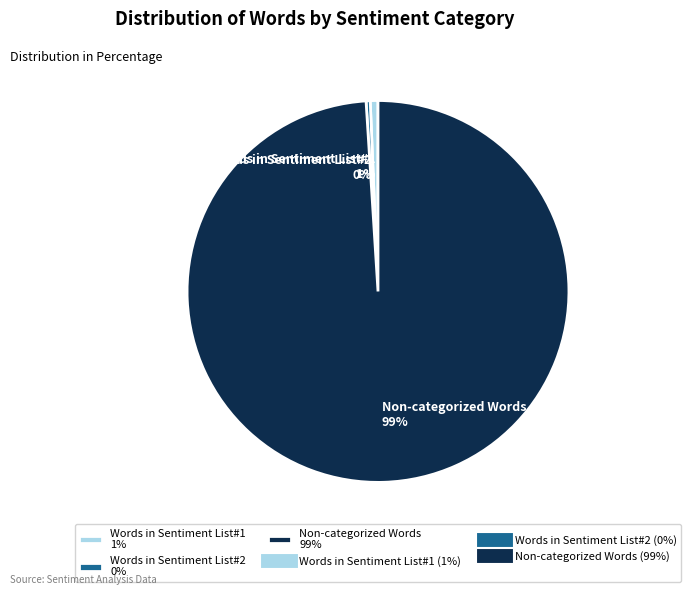

True or false: Words in Sentiment List#1 1% accounts for 1% of the total.

True